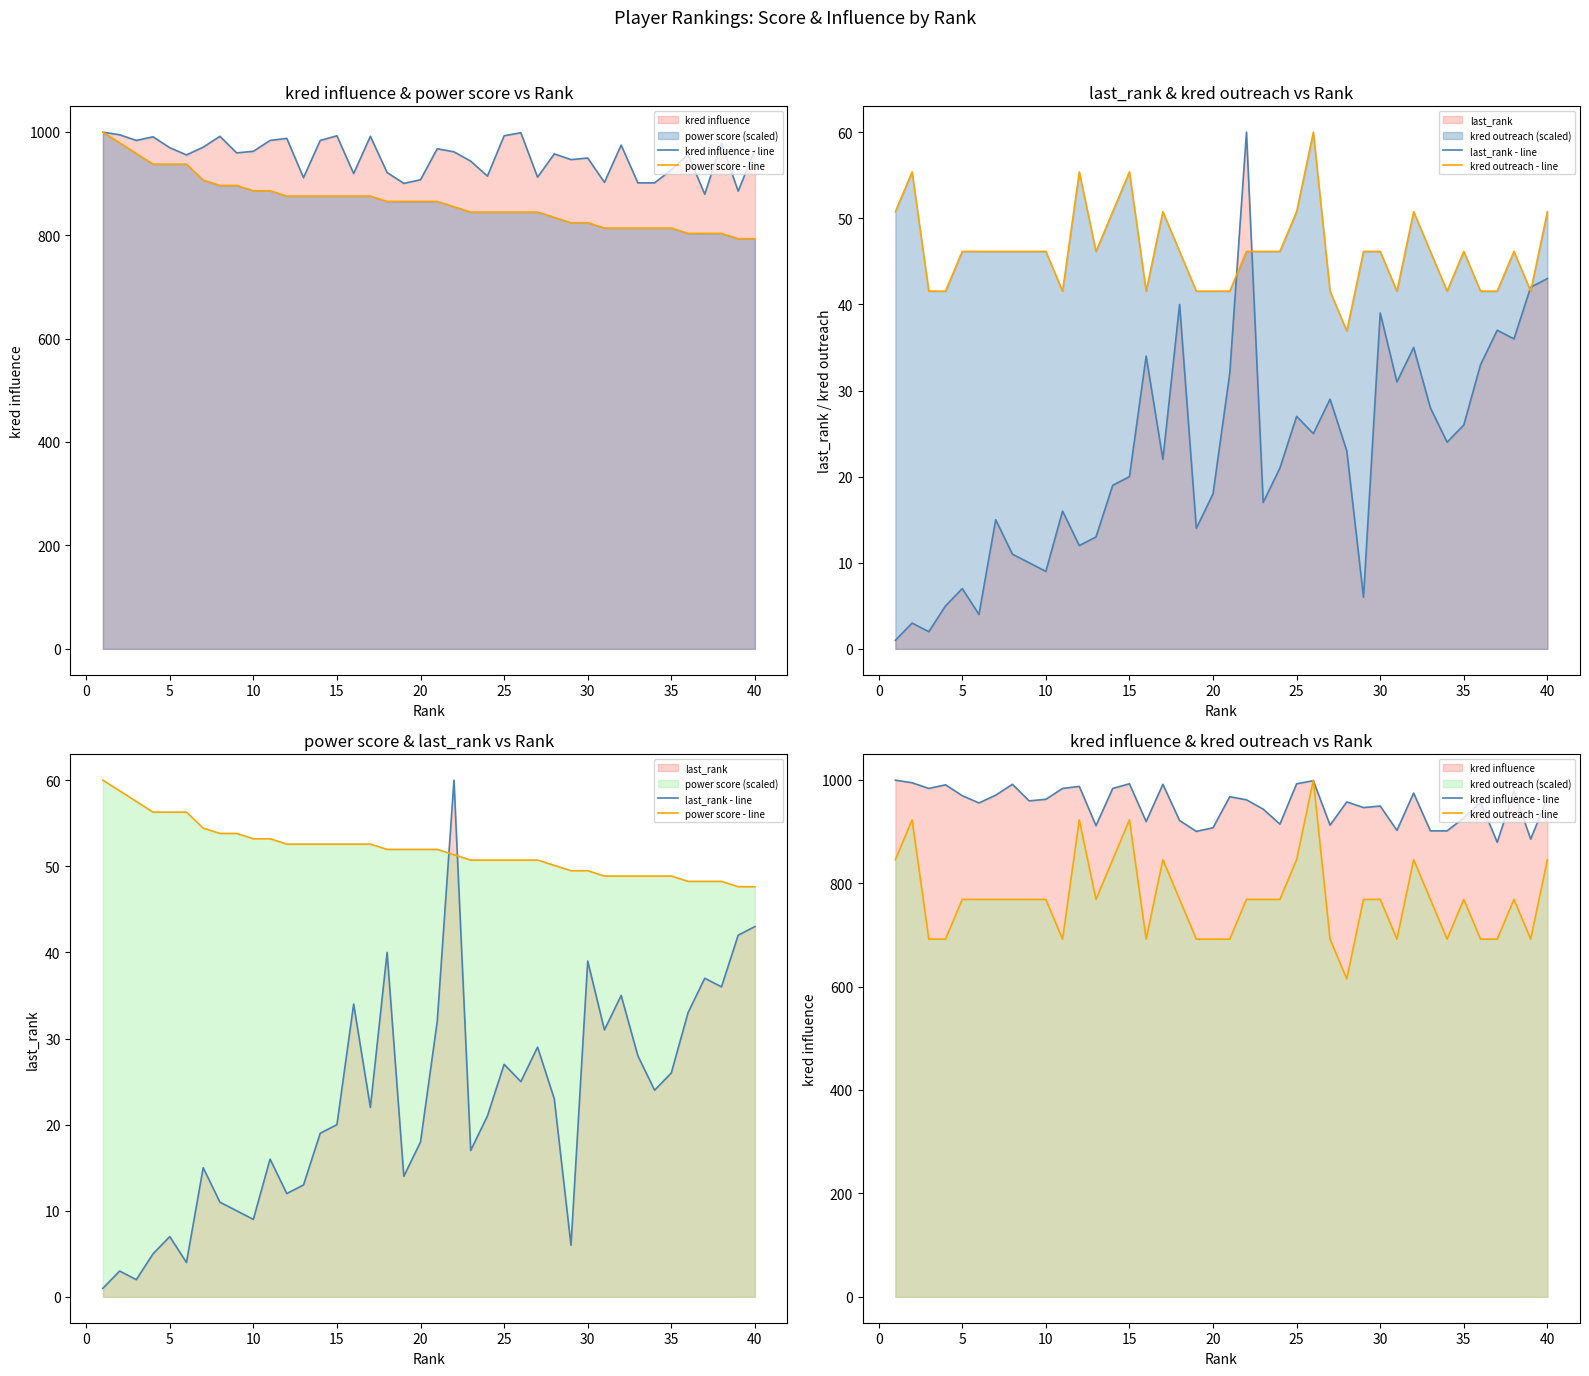

What is the total value across all series at 20?

1783.8